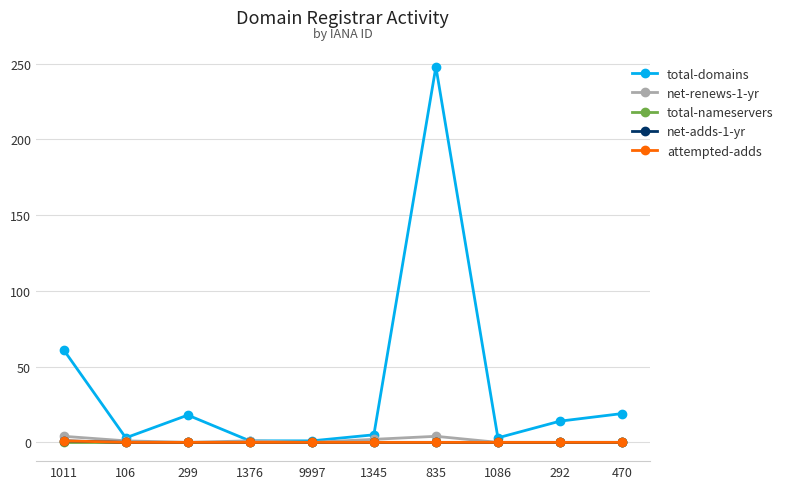

What is the greatest value displayed?

248